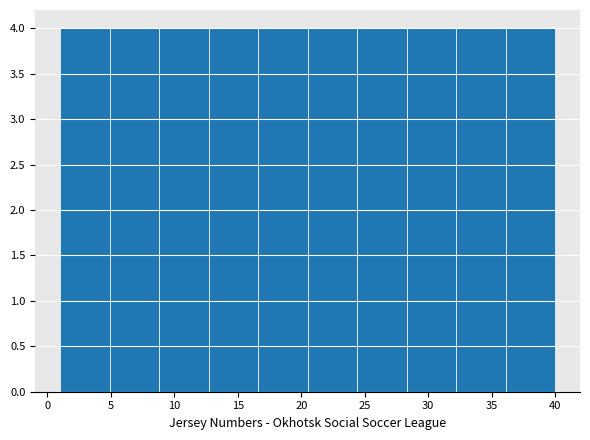

Reading left to right, transcribe this chart: for each bar, give the range it covers on the x-axis and its height. Neither the bar edges nor the heights are printed on the chart, so give them approximately, as read against the axes.

1.0 to 4.9: 4
4.9 to 8.8: 4
8.8 to 12.7: 4
12.7 to 16.6: 4
16.6 to 20.5: 4
20.5 to 24.4: 4
24.4 to 28.3: 4
28.3 to 32.2: 4
32.2 to 36.1: 4
36.1 to 40.0: 4